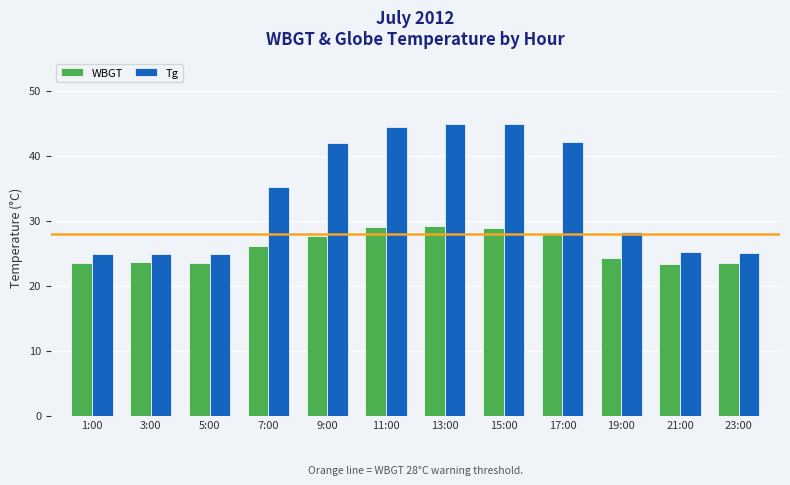

Which series has the largest range (max minus min)?

Tg